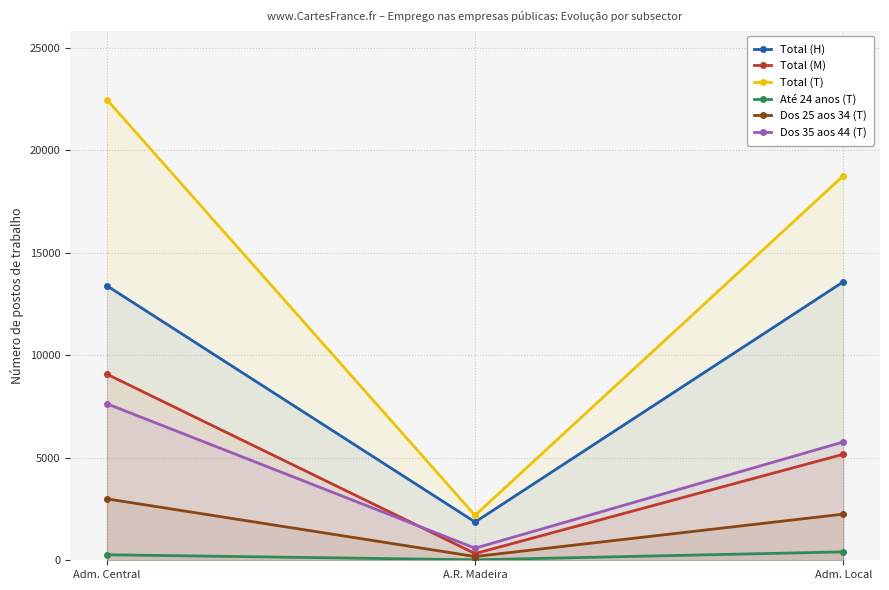

Which has a higher value, Adm. Central or A.R. Madeira?

Adm. Central